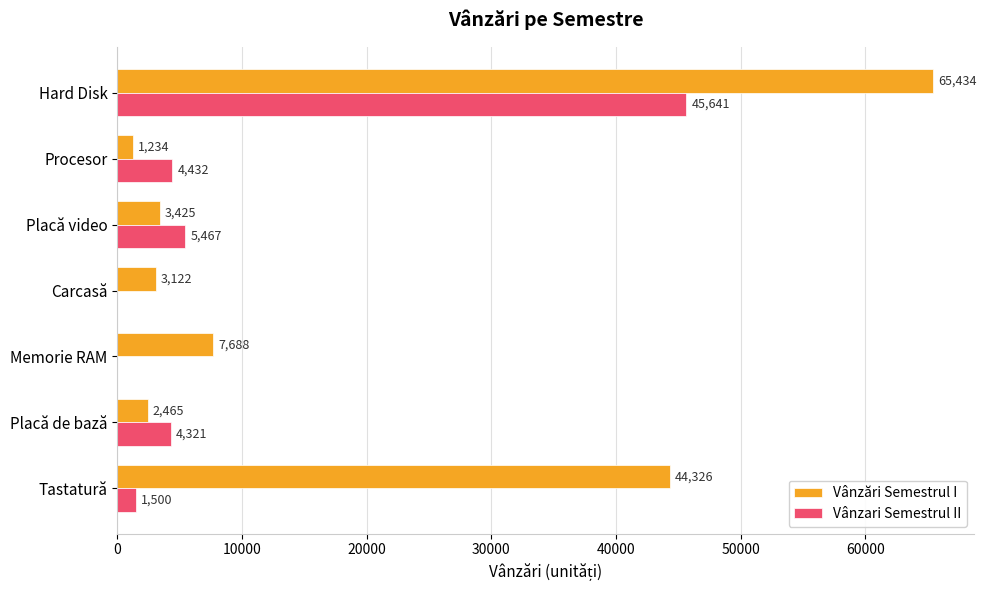

The Vânzari Semestrul II series shows 4432 at Procesor. True or false?

True